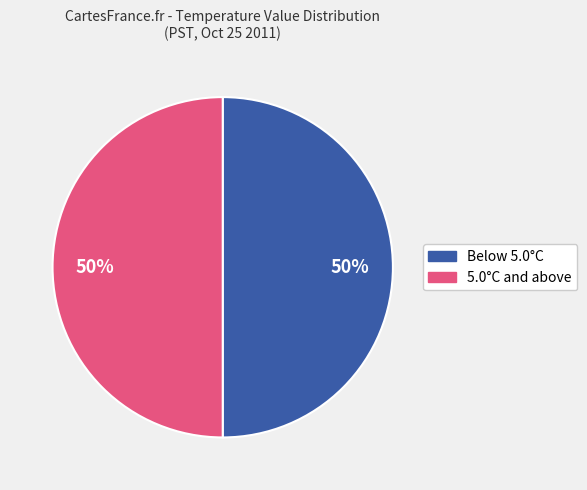

To the nearest percent, what is the average slice percentage?

50%